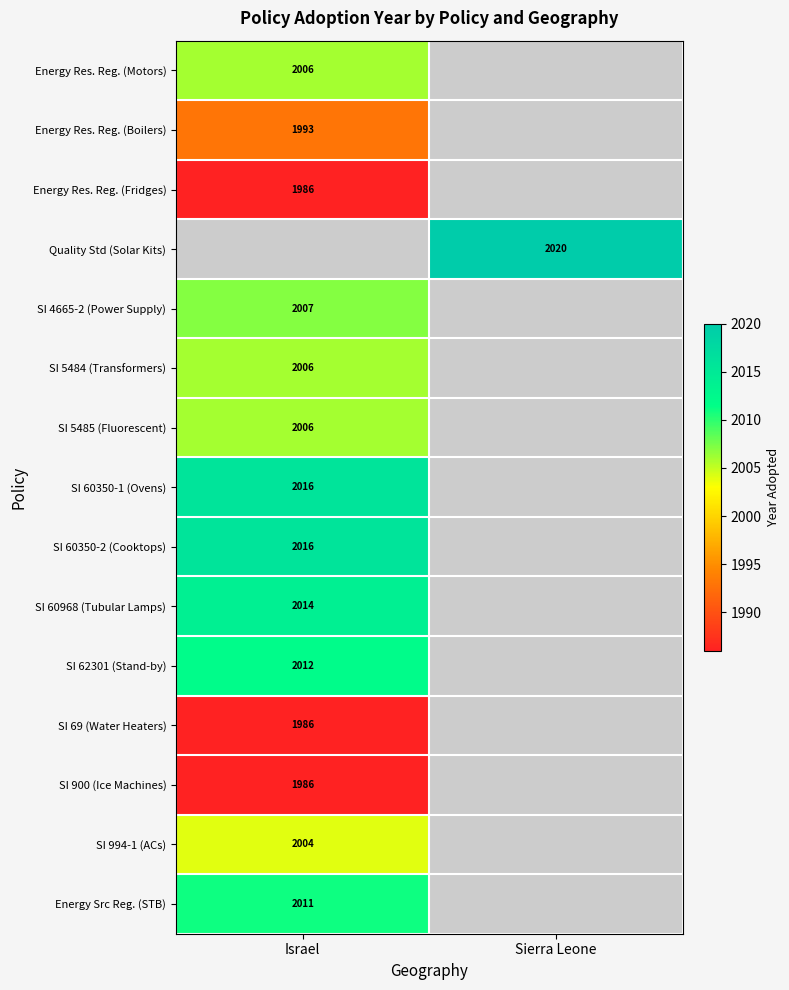

How many distinct data groups are displayed?

15